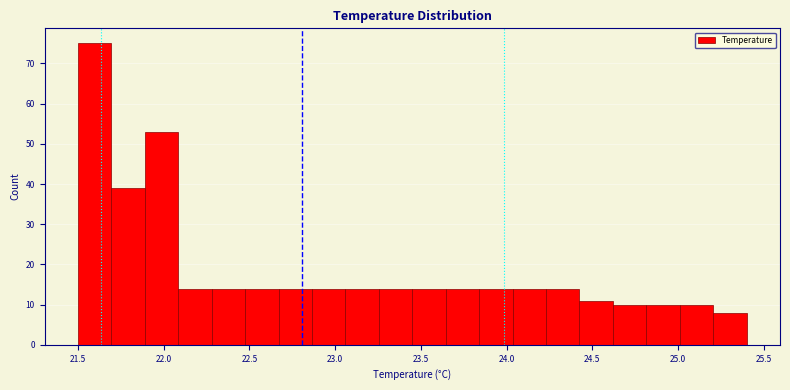

Around what value on the x-axis is the tallest bar? Give the approximate position of its centre, as read against the axis.

21.60